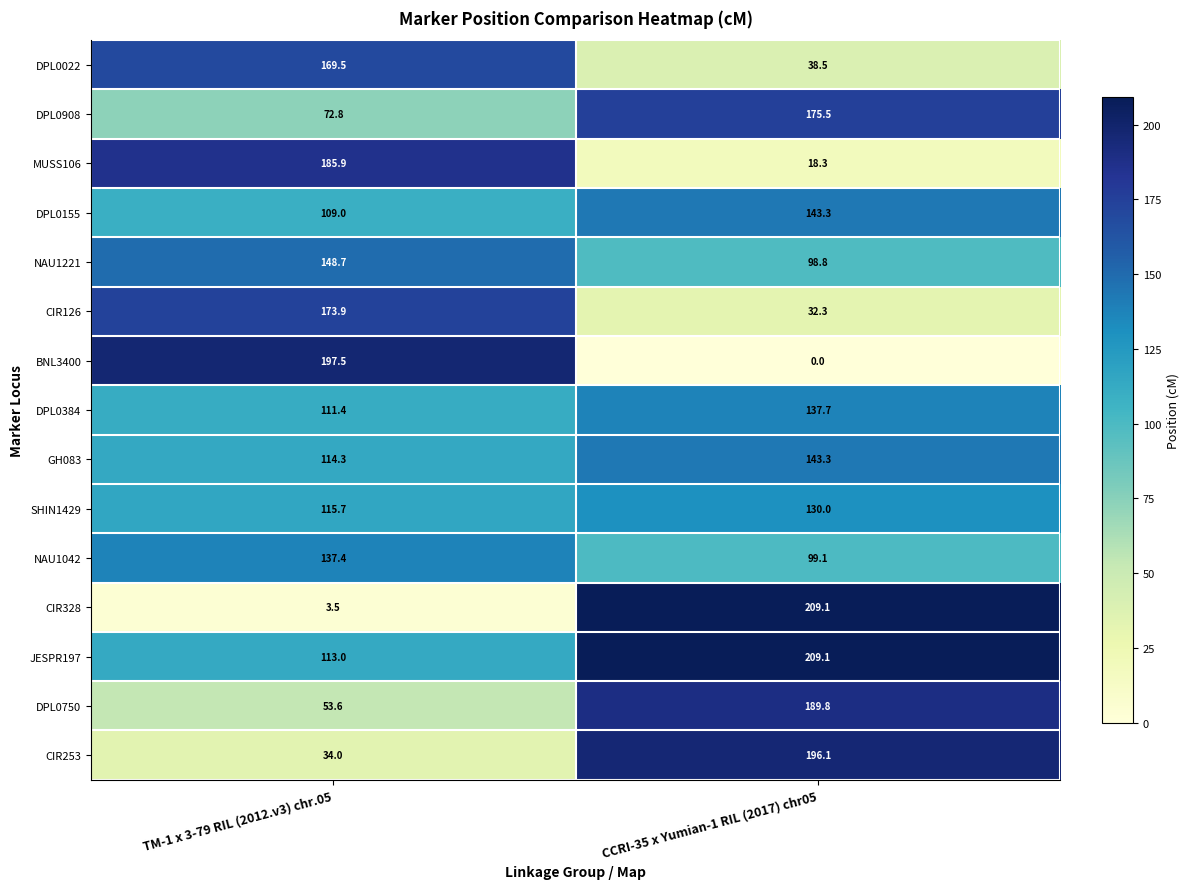

Count the number of categories in the chart.

2